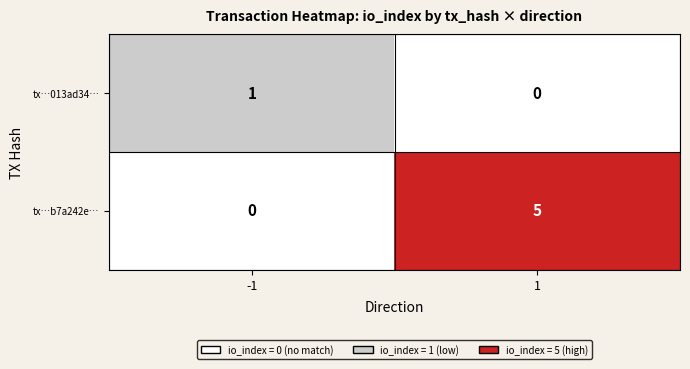

The value of tx…013ad34… at 1 is 0. True or false?

True